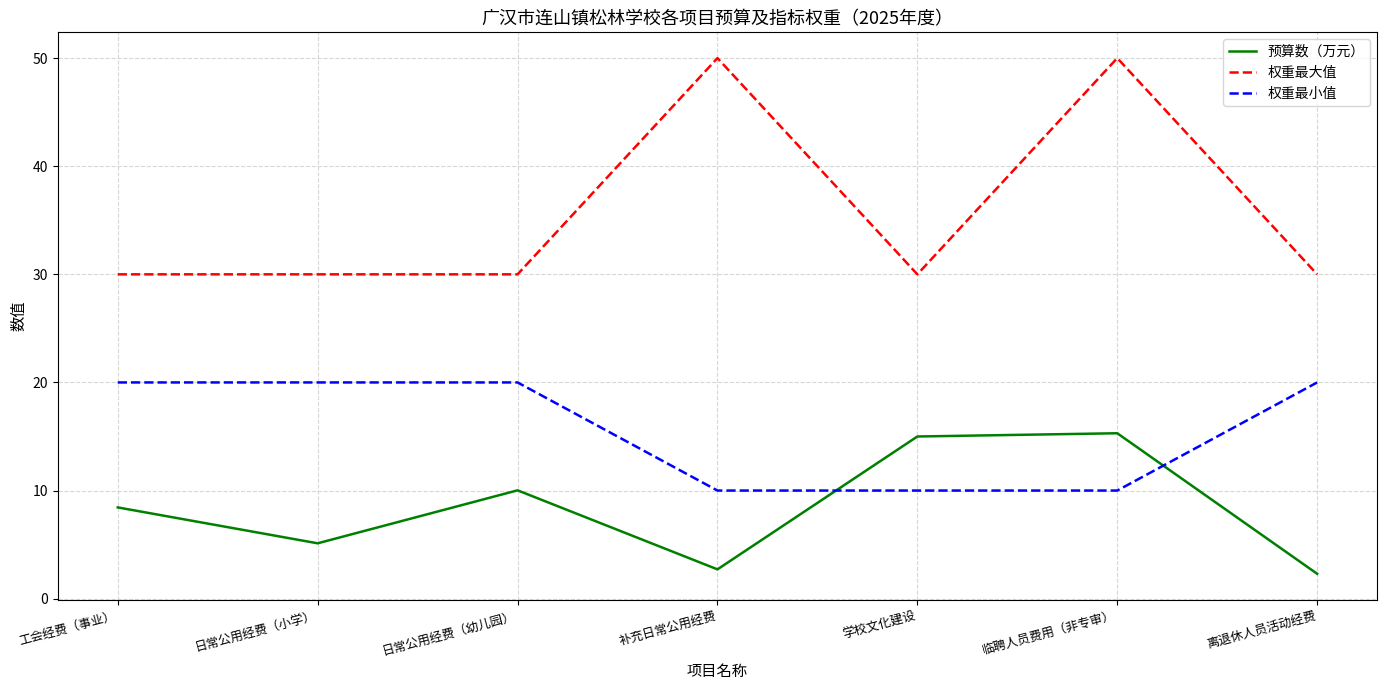

What is the approximate value of 预算数（万元） at 离退休人员活动经费?

2.3